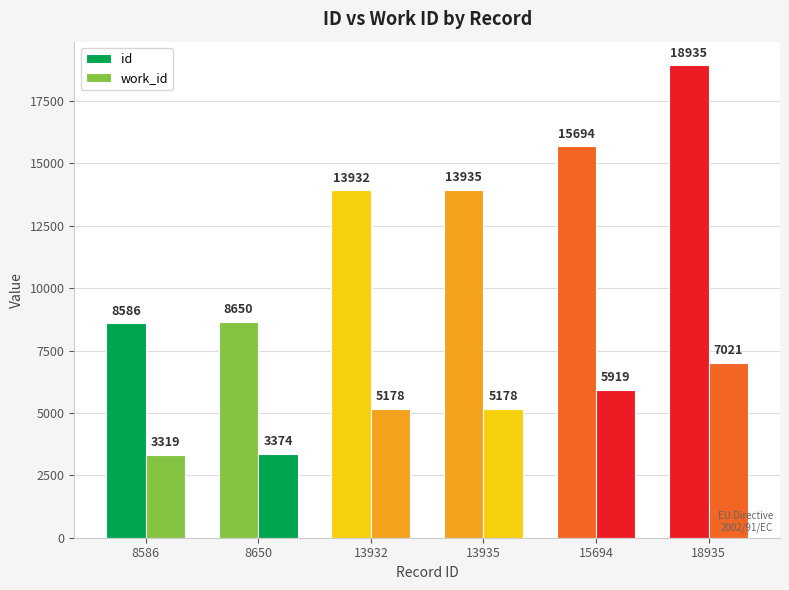

What is the value of the work_id bar at the 2nd from the left?

3374